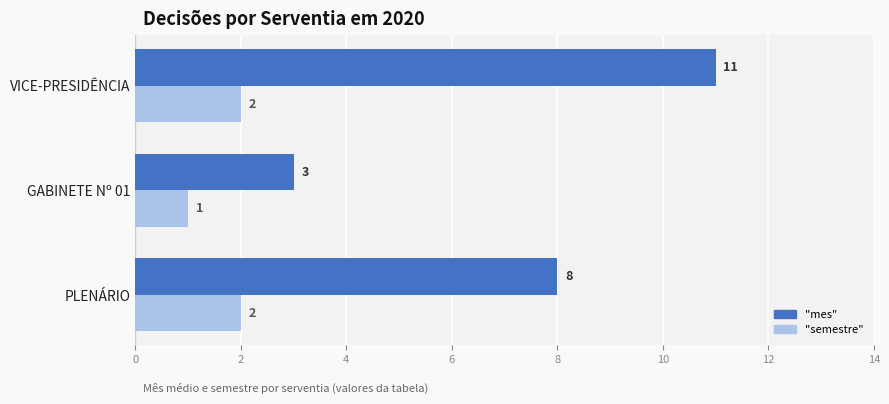

At which category is the sum across all series the highest?

VICE-PRESIDÊNCIA